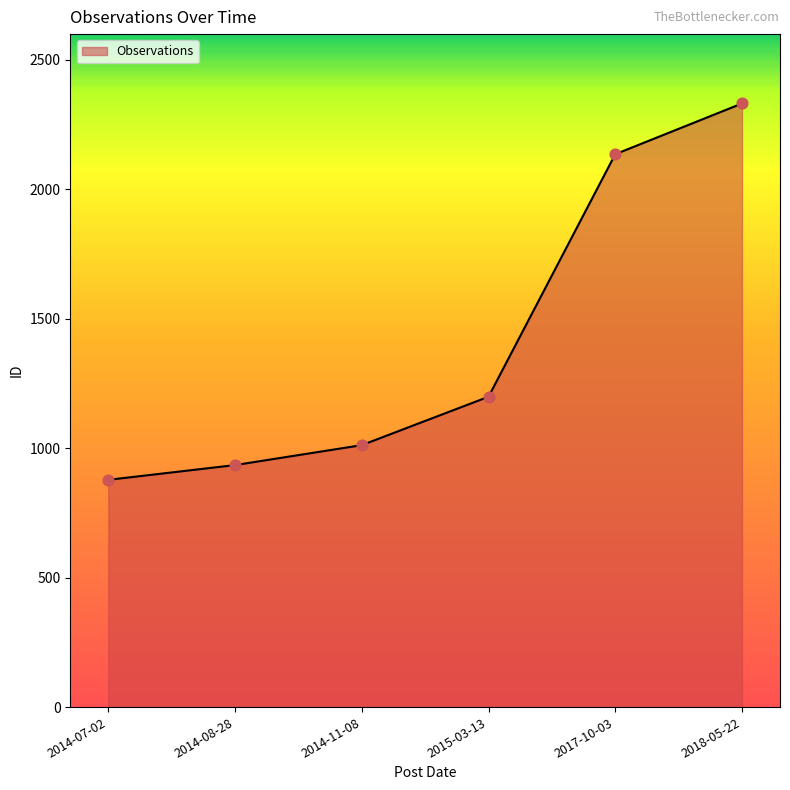

What is the change in value from 2014-08-28 to 2017-10-03?

+1201